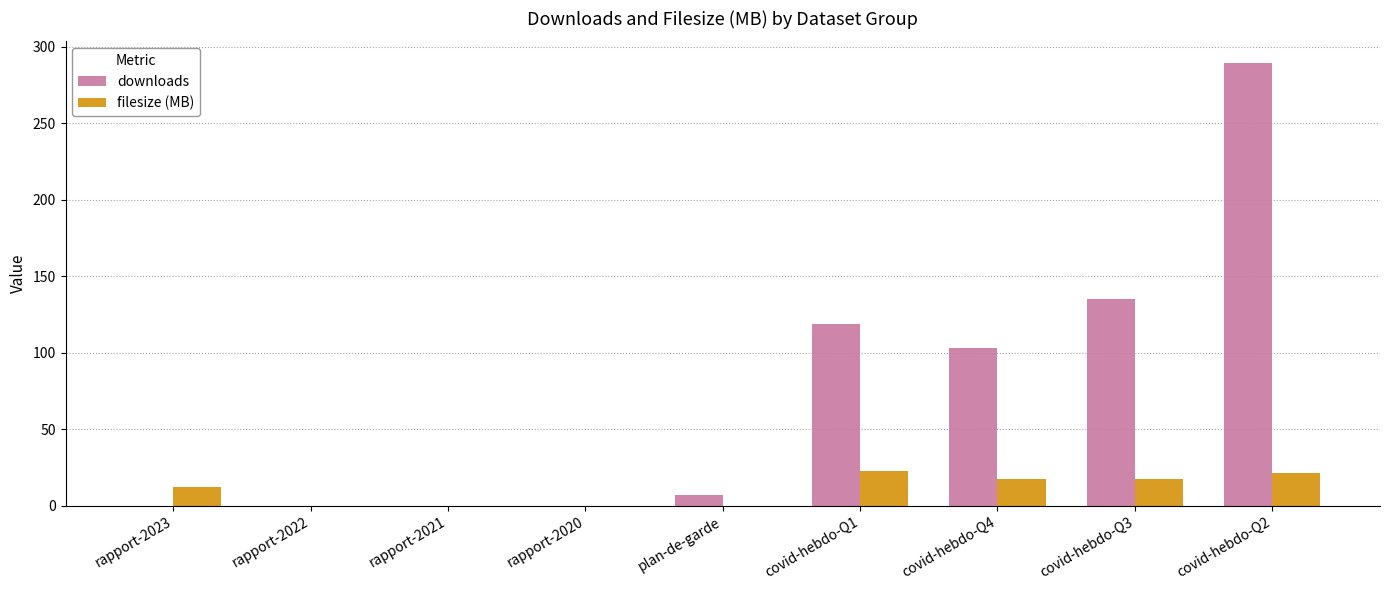

What is the average value of the downloads series?

72.6